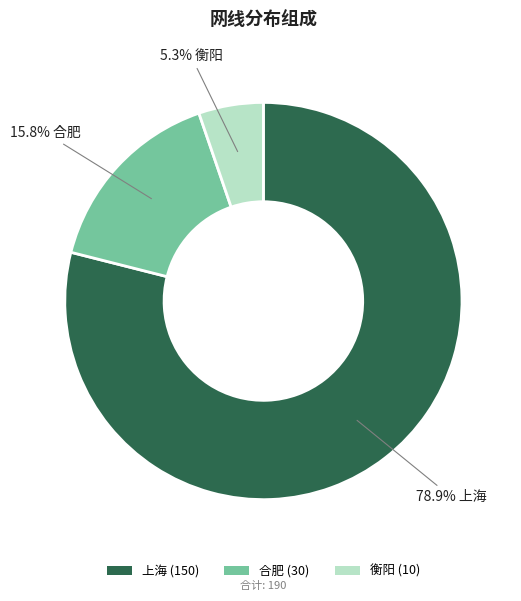

Between 上海 (150) and 衡阳 (10), which is larger?

上海 (150)